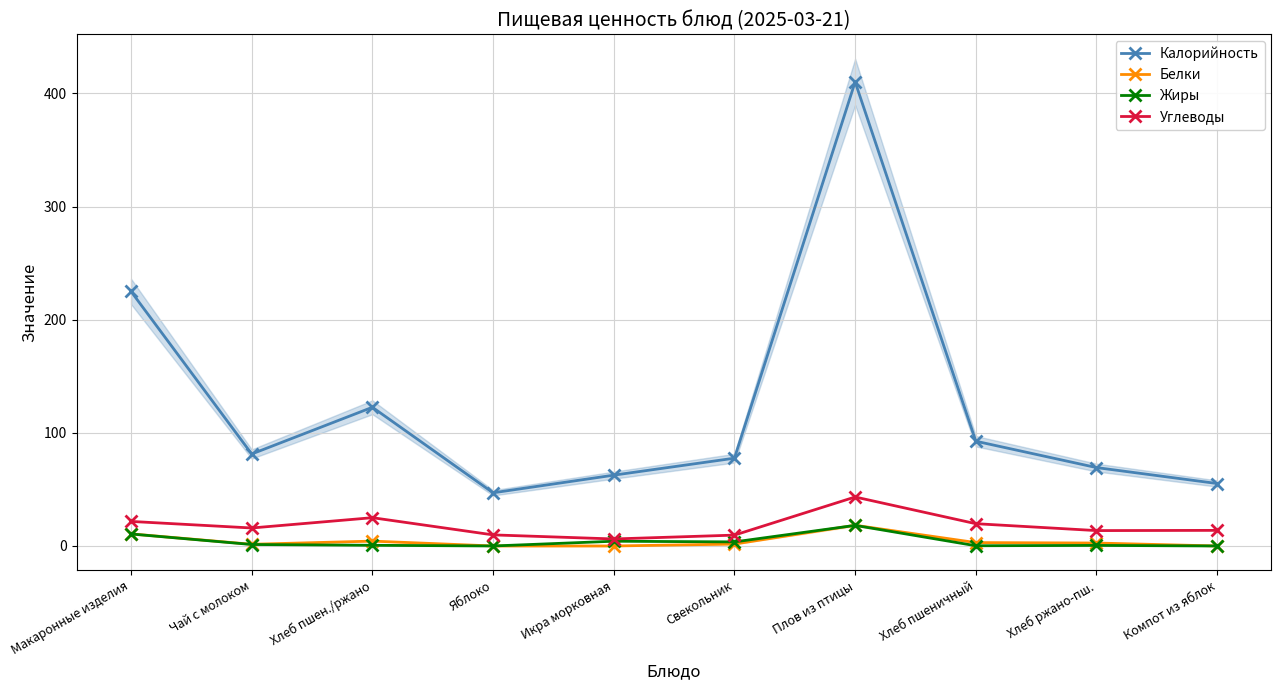

What is the label of the 4th point from the right?

Плов из птицы